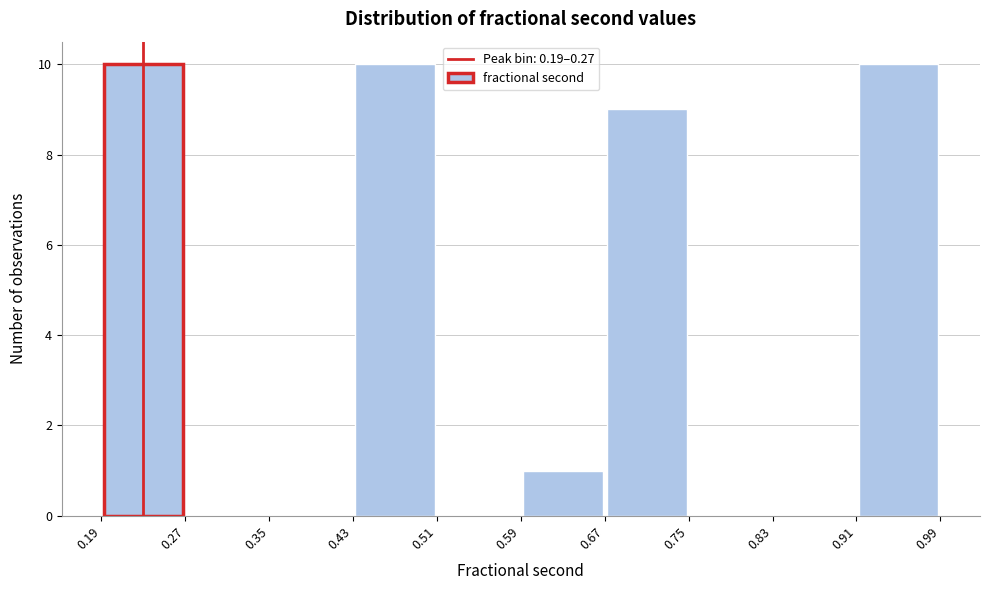

How tall is the bar that spans 0.67 to 0.75 on the x-axis? The values are not printed on the chart, so give them approximately, as read against the axis.

9